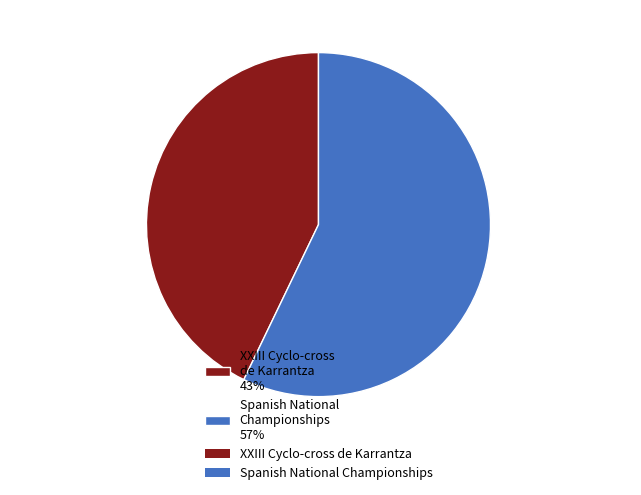

To the nearest percent, what is the combined percentage of XXIII Cyclo-cross de Karrantza and Spanish National Championships?

100%